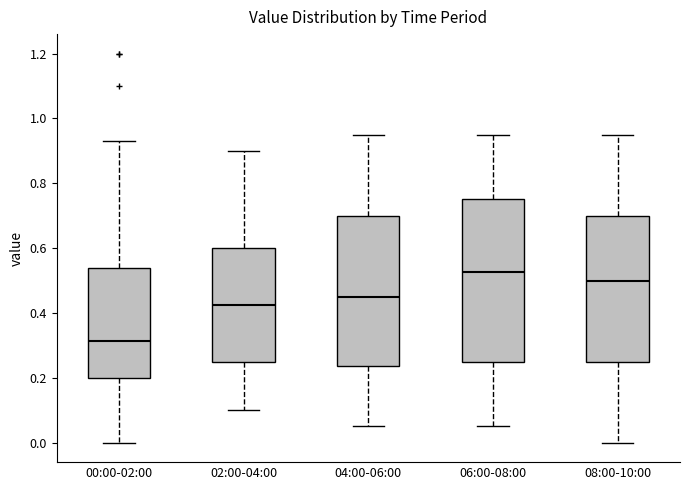

Reading left to right, read every box against the y-axis: the position of its median line, the range the box covers, and the ends of its whiskers. The values are not printed on the chart, so give them approximately, as read against the axis.

00:00-02:00: median 0.32, box 0.20 to 0.54, whiskers 0.00 to 0.94
02:00-04:00: median 0.42, box 0.26 to 0.60, whiskers 0.10 to 0.90
04:00-06:00: median 0.46, box 0.24 to 0.70, whiskers 0.06 to 0.96
06:00-08:00: median 0.52, box 0.26 to 0.76, whiskers 0.06 to 0.96
08:00-10:00: median 0.50, box 0.26 to 0.70, whiskers 0.00 to 0.96